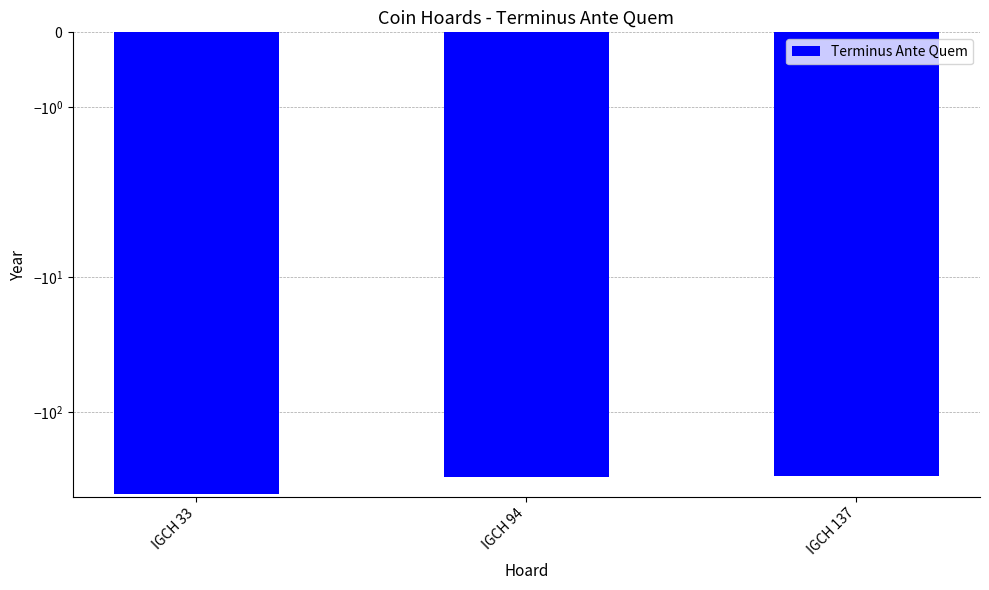

Reading left to right, extract all data points from this chart.

-400	-300	-295